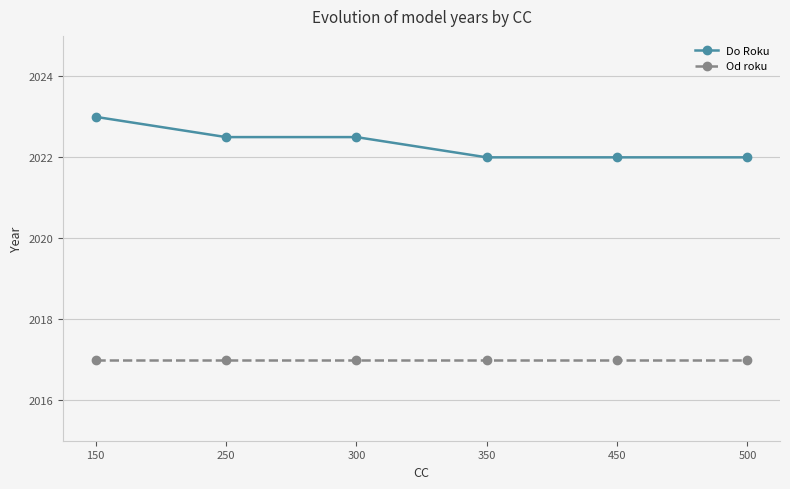

Which series changed the most between 150 and 250?

Do Roku